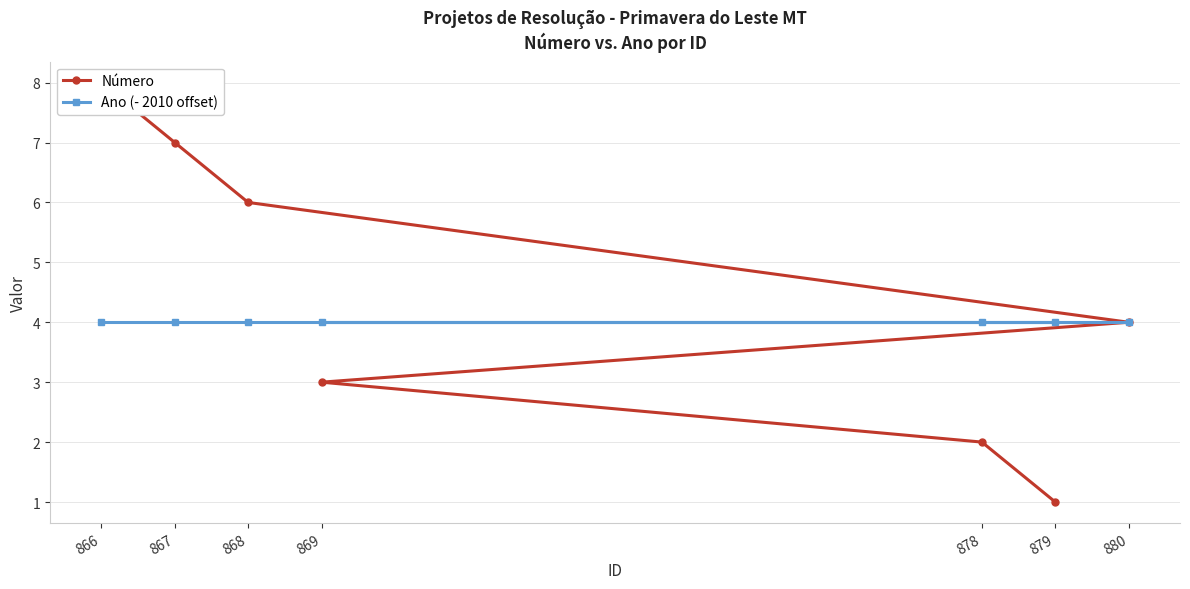

What is the total value across all series at 868?

10